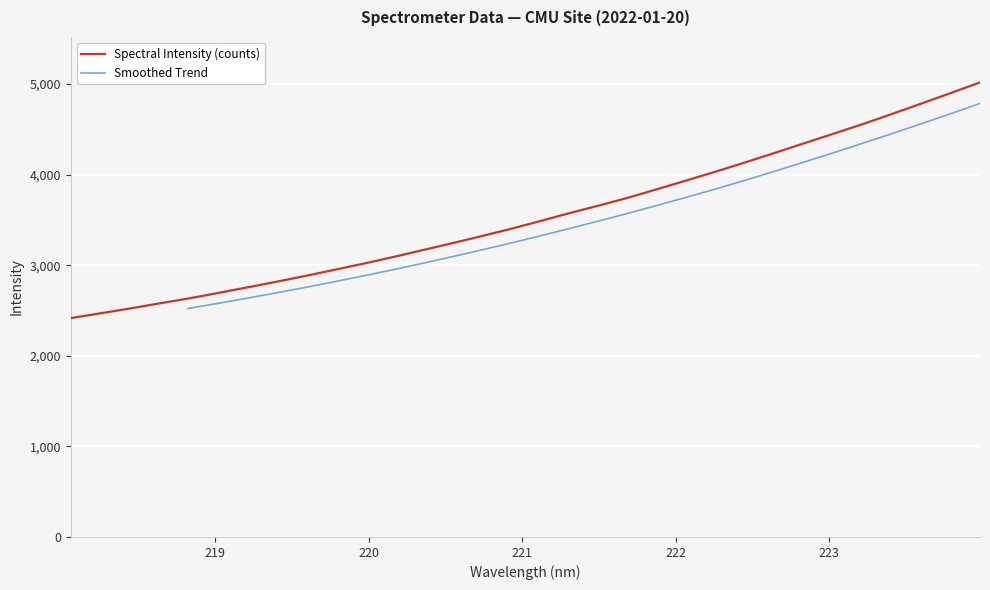

Rank the categories by value from lowest to highest.

218.0596, 218.2508, 218.442, 218.6332, 218.8244, 219.0156, 219.2067, 219.3979, 219.589, 219.7801, 219.9712, 220.1623, 220.3533, 220.5444, 220.7354, 220.9264, 221.1174, 221.3083, 221.4993, 221.6902, 221.8812, 222.0721, 222.263, 222.4538, 222.6447, 222.8355, 223.0264, 223.2172, 223.408, 223.5987, 223.7895, 223.9802